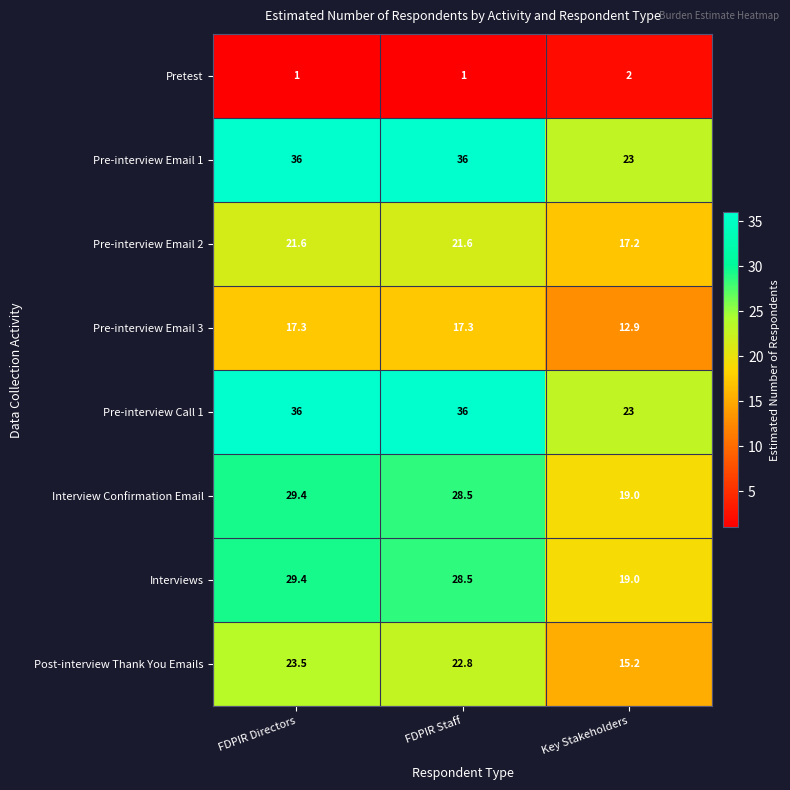

List the labels in order of Post-interview Thank You Emails value, largest first.

FDPIR Directors, FDPIR Staff, Key Stakeholders